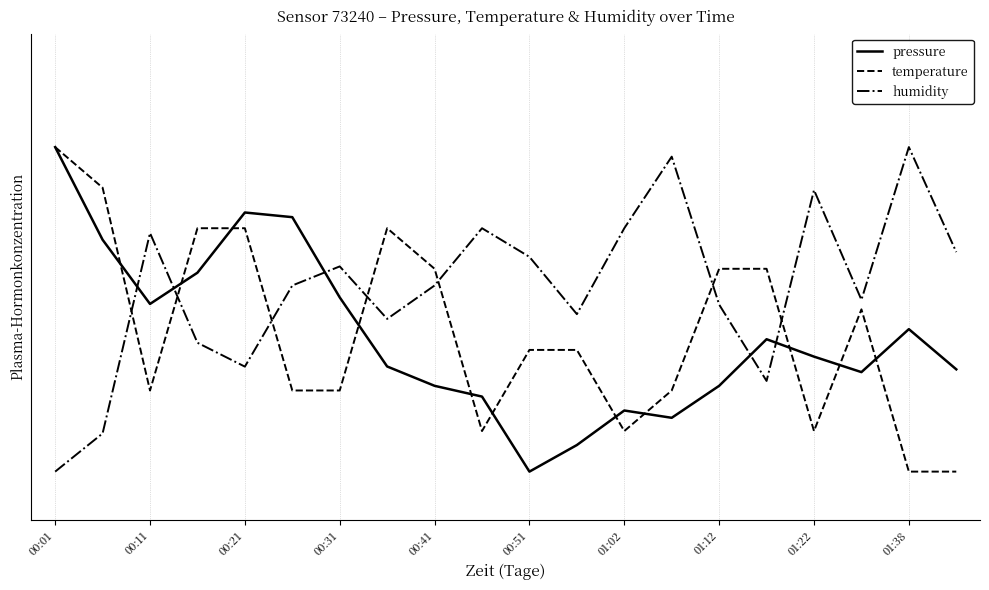

What is the value of the pressure point at the 15th from the left?

0.3